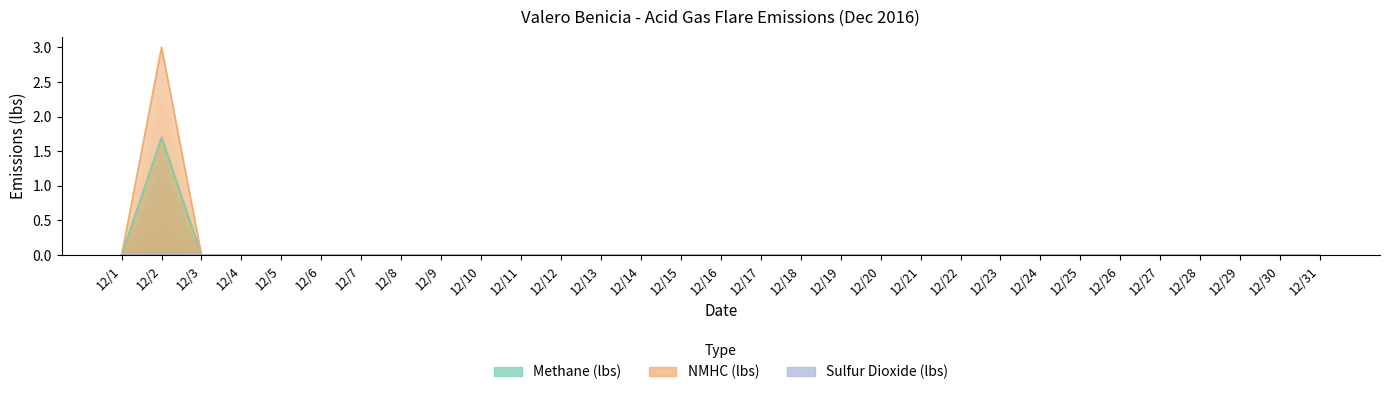

True or false: Methane (lbs) and Sulfur Dioxide (lbs) intersect in this chart.

False